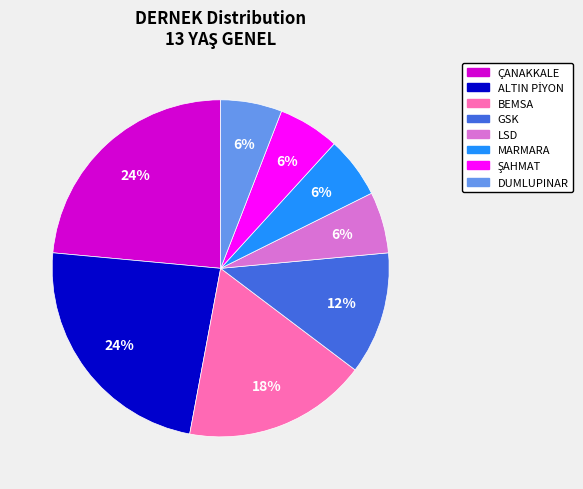

Is the sum of MARMARA and LSD greater than half?

No